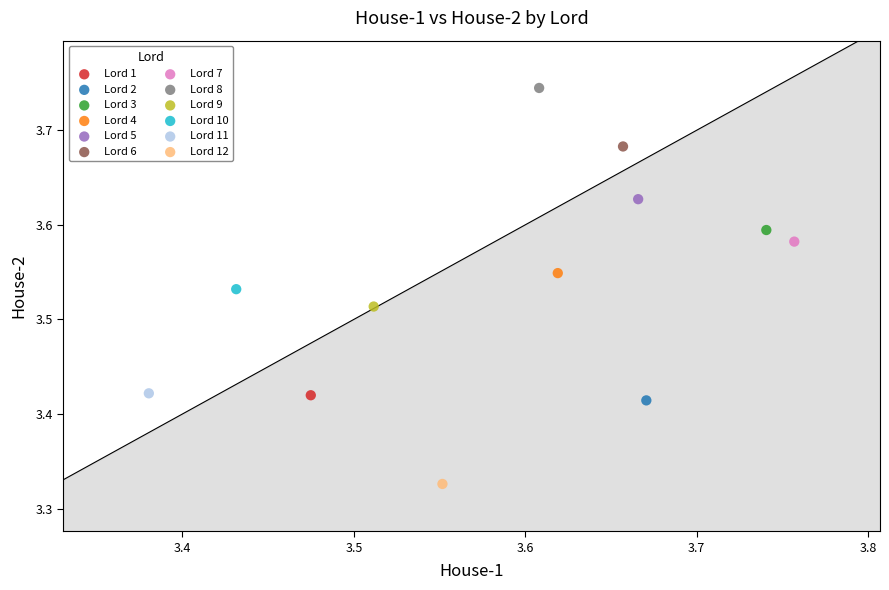

Which series reaches the minimum Y coordinate?

Lord 12